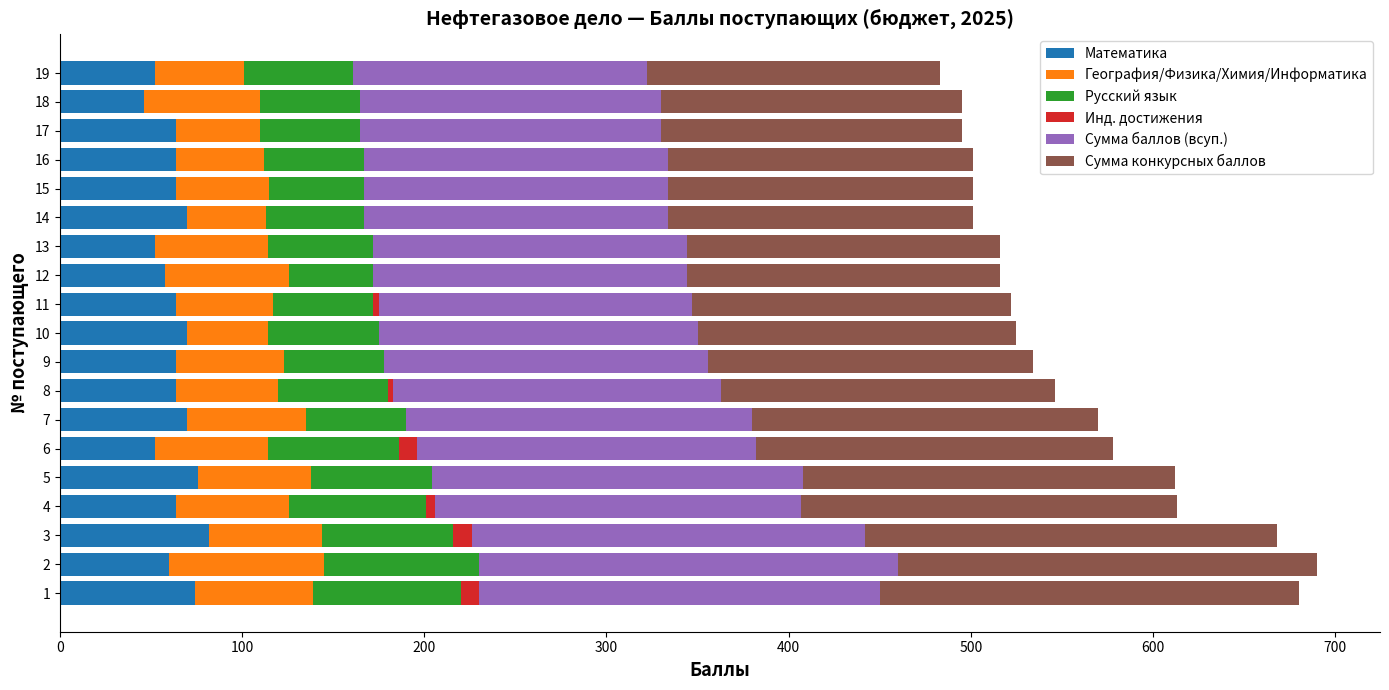

True or false: Математика has a value of 12 at 18.

False